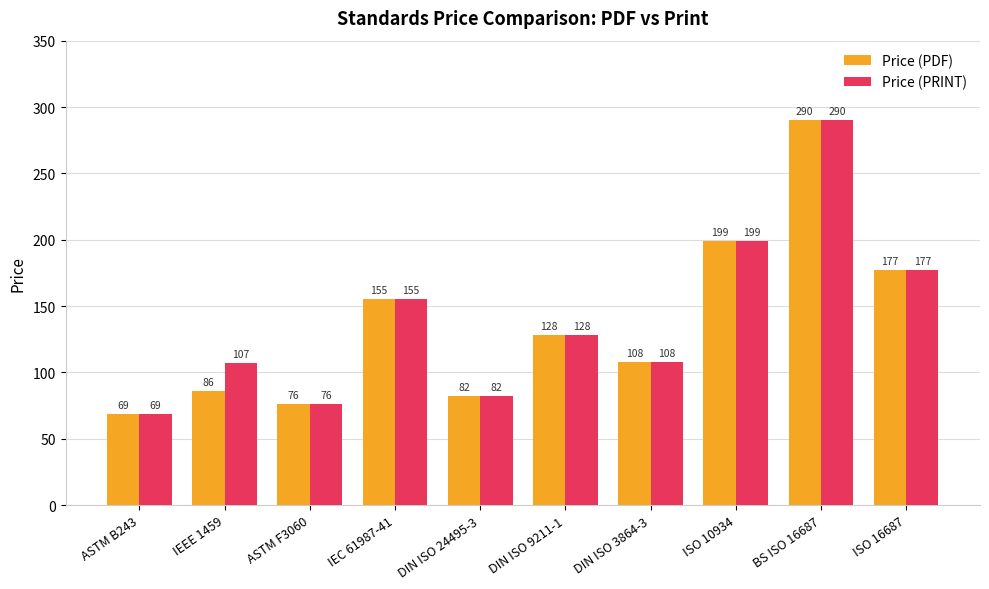

Is the value of Price (PRINT) at IEC 61987-41 greater than the value of Price (PDF) at ISO 10934?

No